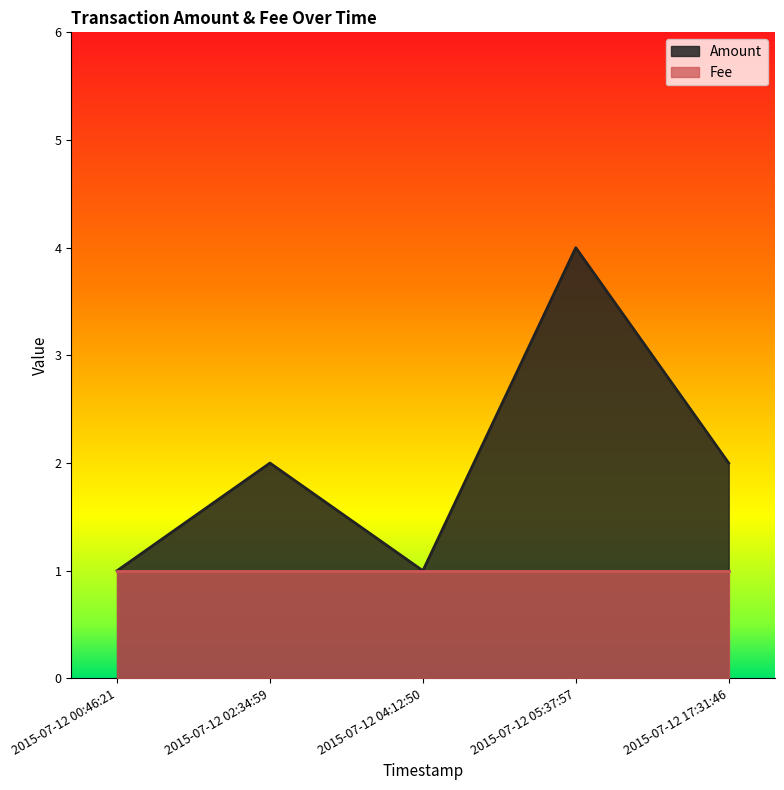

True or false: Amount and Fee intersect in this chart.

False